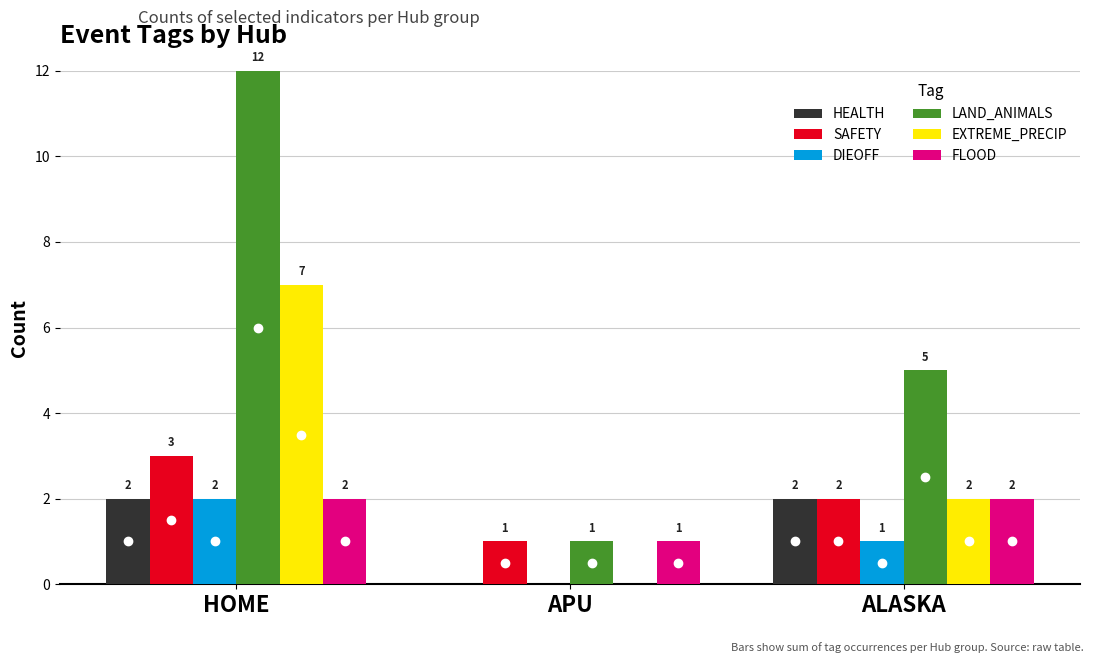

At which label does SAFETY reach its peak?

HOME